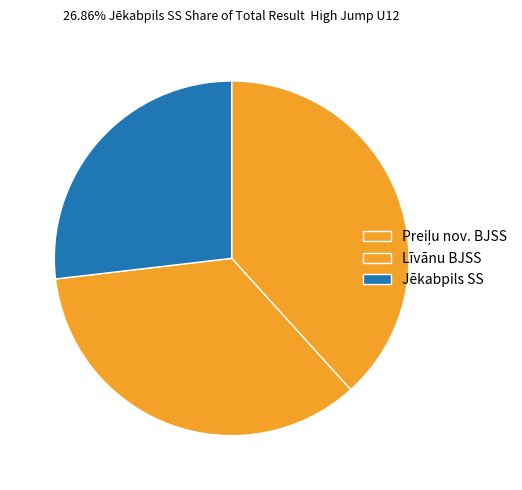

How many slices are in this pie chart?

3